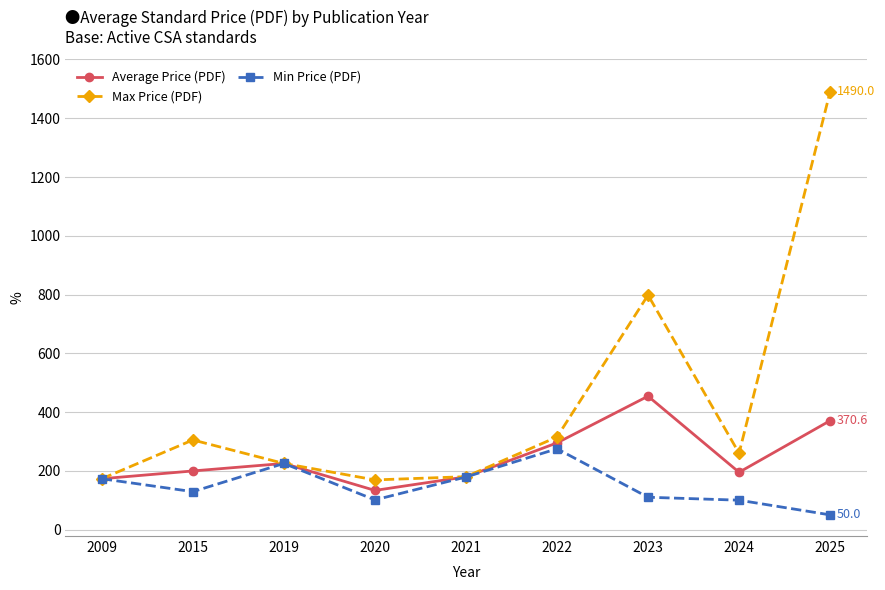

In Average Price (PDF), how many points are higher than both neighbors (excluding endpoints)?

2